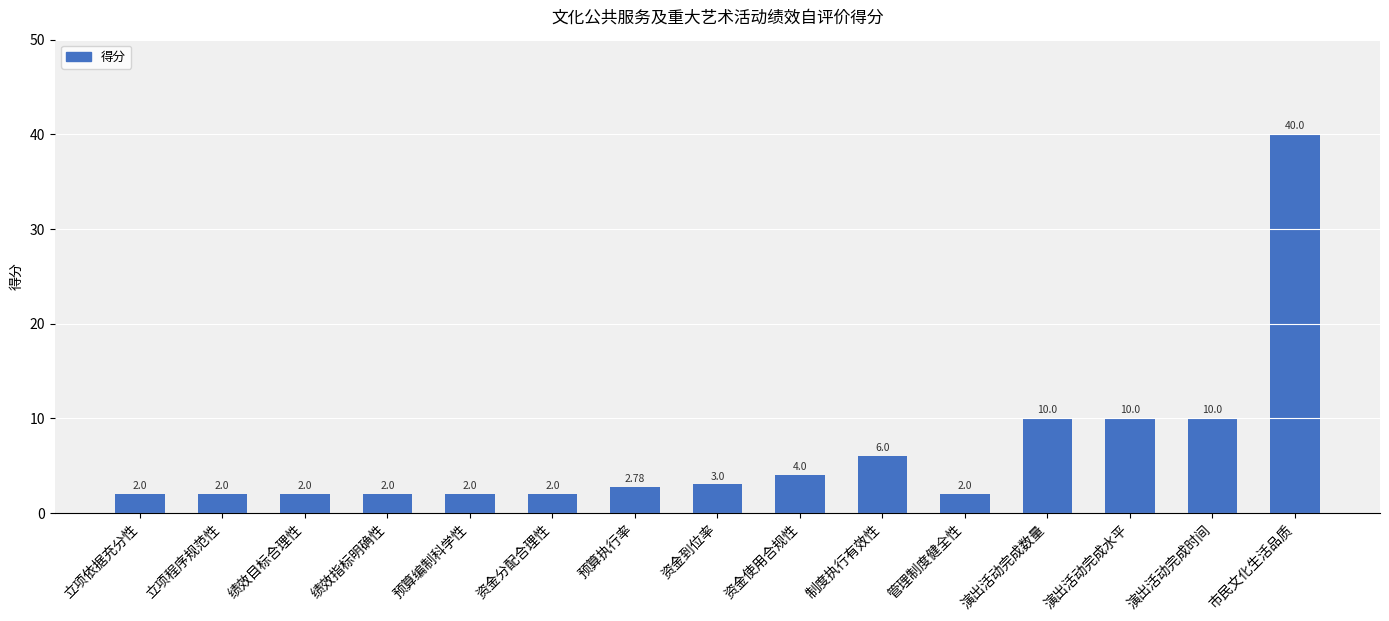

What is the maximum value shown in the chart?

40.0